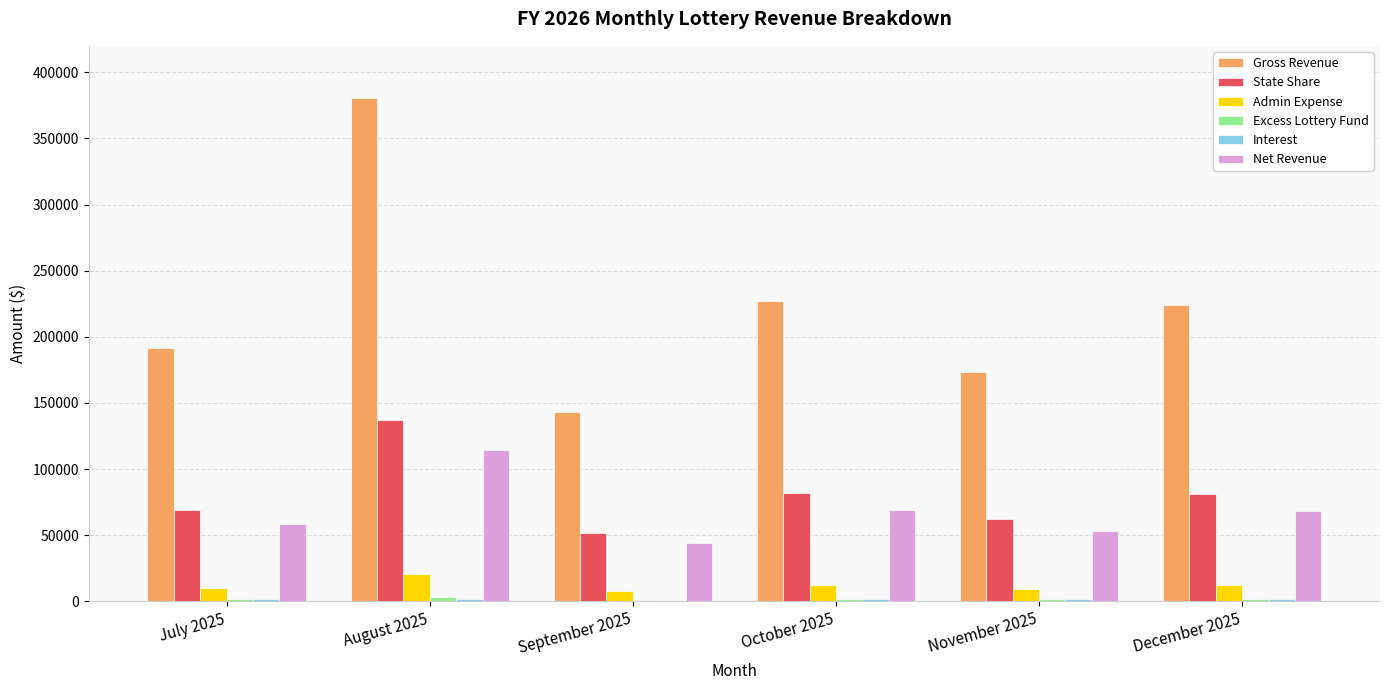

Is it true that State Share equals 51587.6 at September 2025?

True